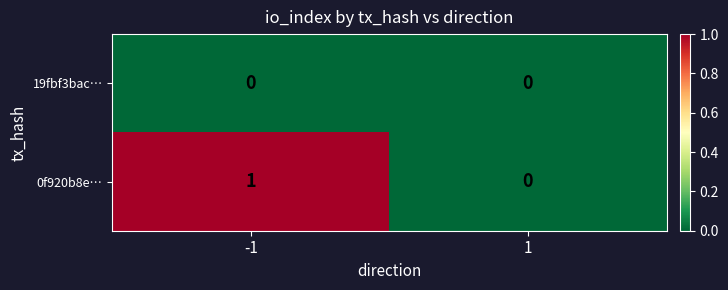

Rank the series by their maximum value, from highest to lowest.

0f920b8e…, 19fbf3bac…